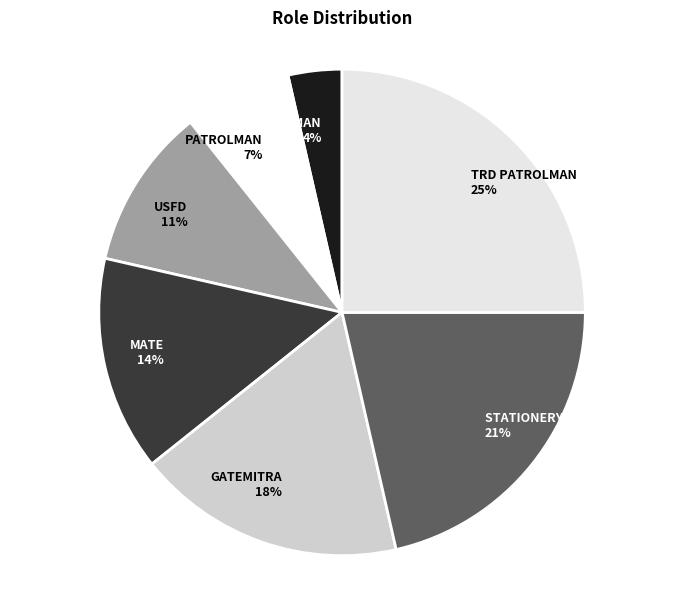

What percentage is the GATEMITRA slice, to the nearest percent?

18%